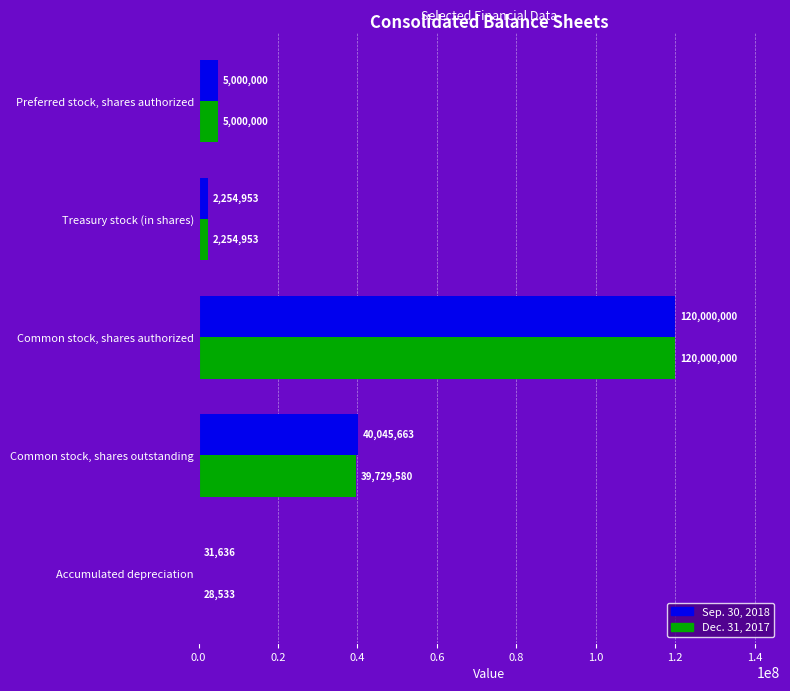

At which label is Dec. 31, 2017 closest to 60014266?

Common stock, shares outstanding